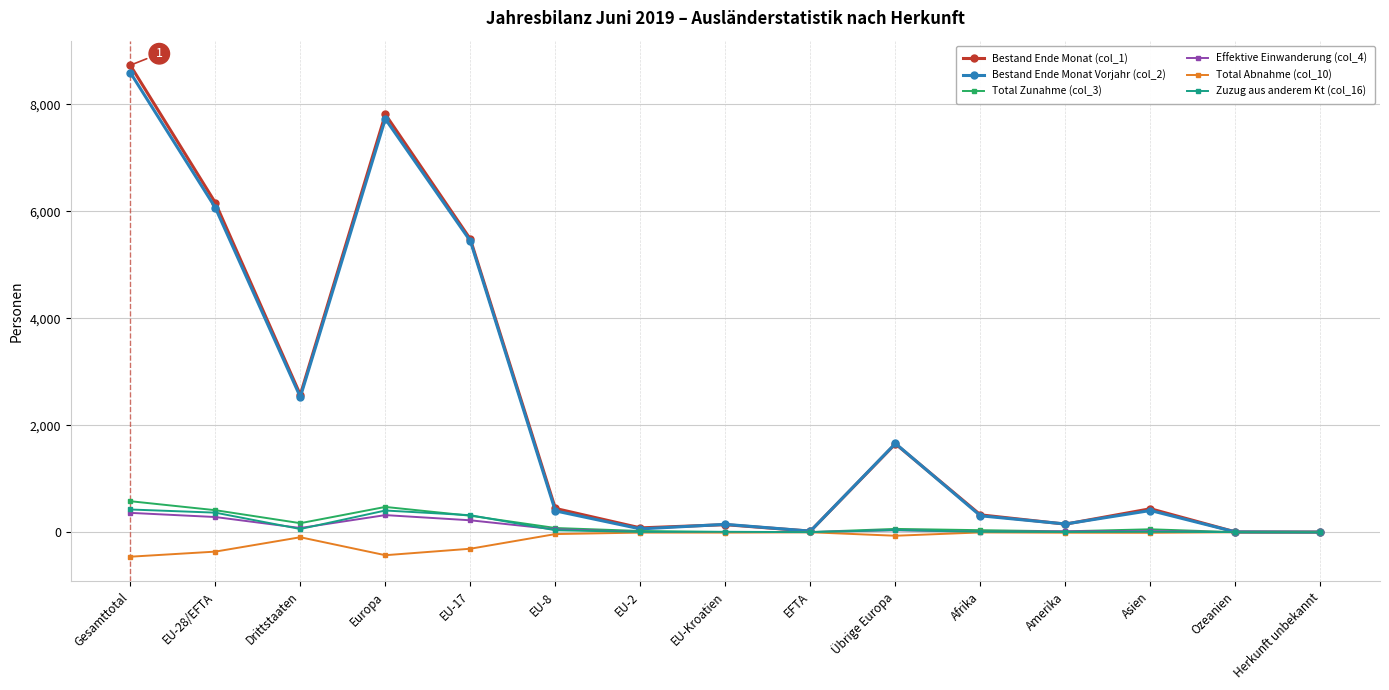

What is the label of the 3rd point from the left?

Drittstaaten